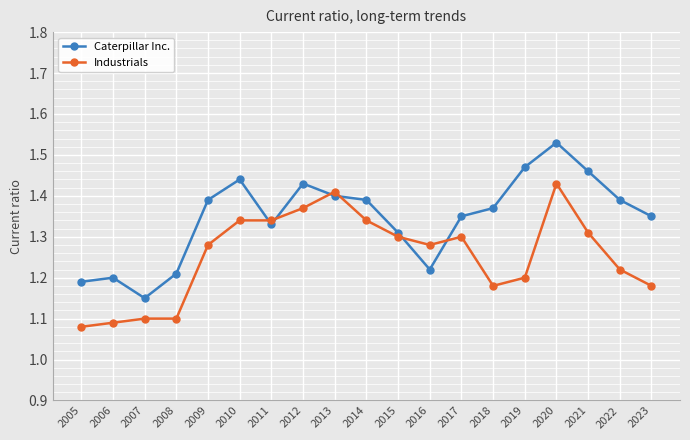

At which category is the sum across all series the highest?

2020